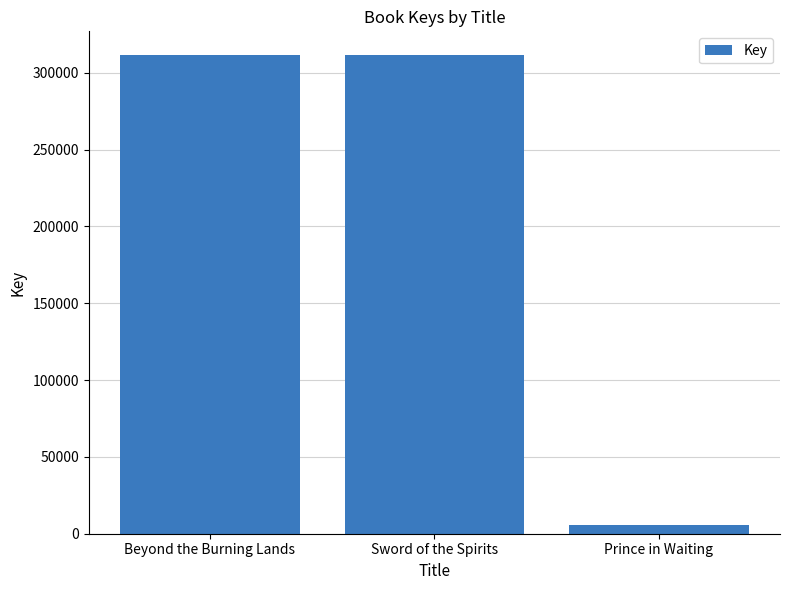

The value at Beyond the Burning Lands is 213901. True or false?

False